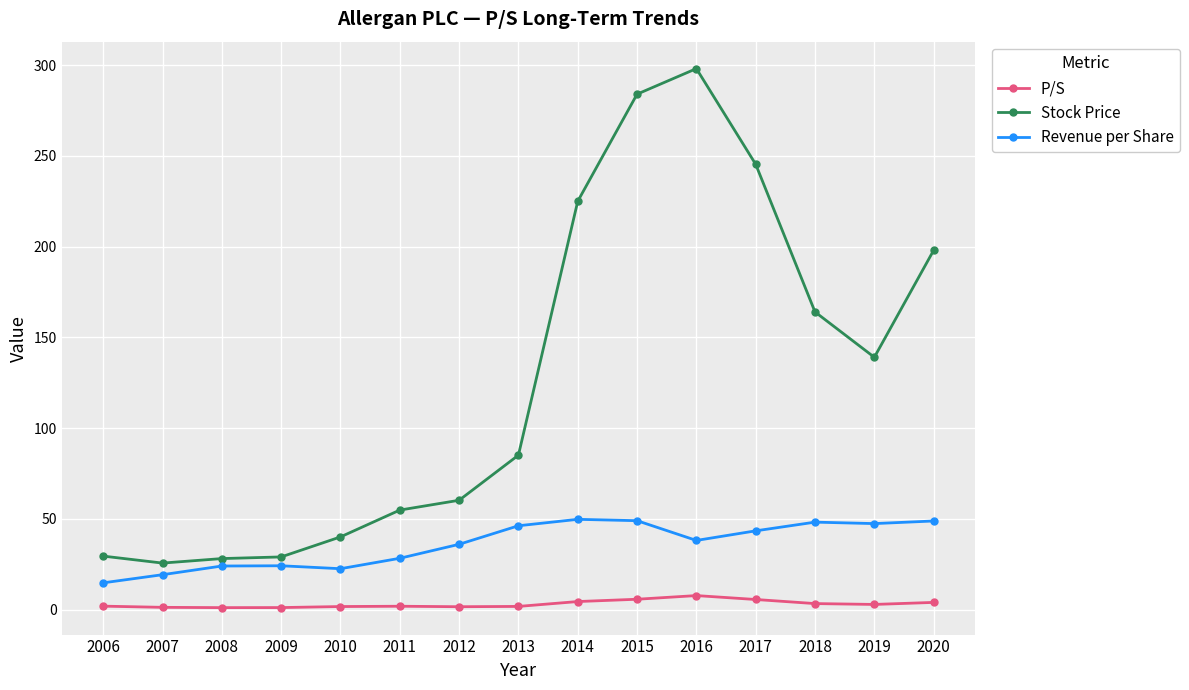

Is it true that Stock Price equals 245.4 at 2017?

True